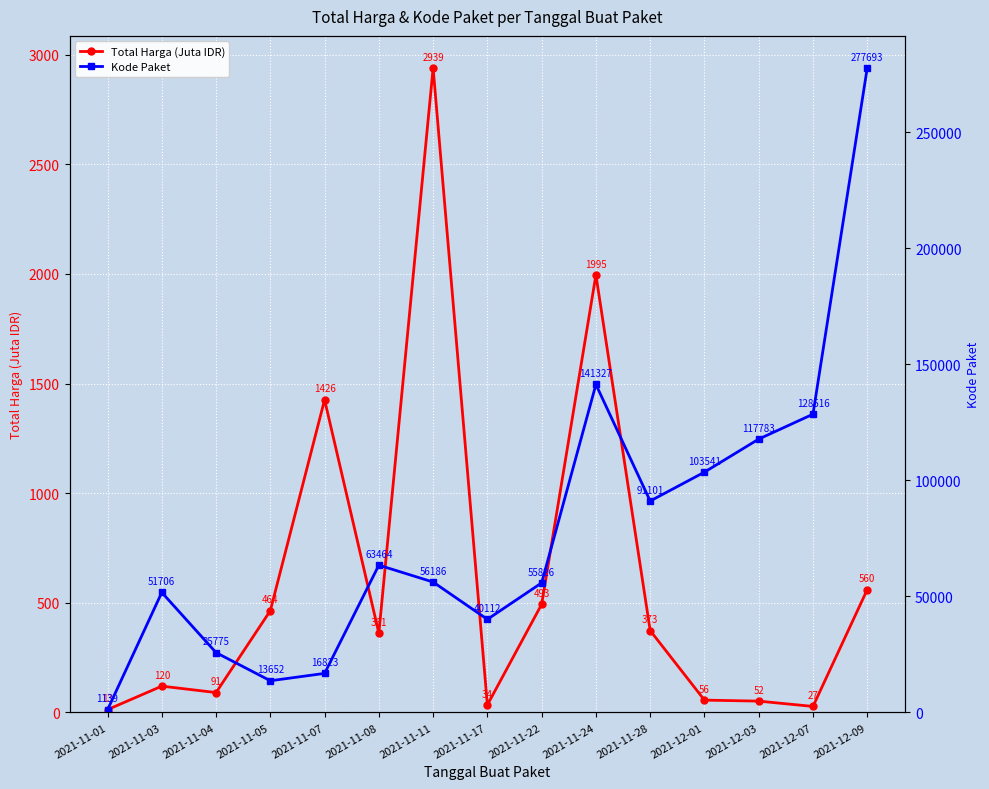

What is the approximate value of Total Harga (Juta IDR) at 2021-12-07?

27.4